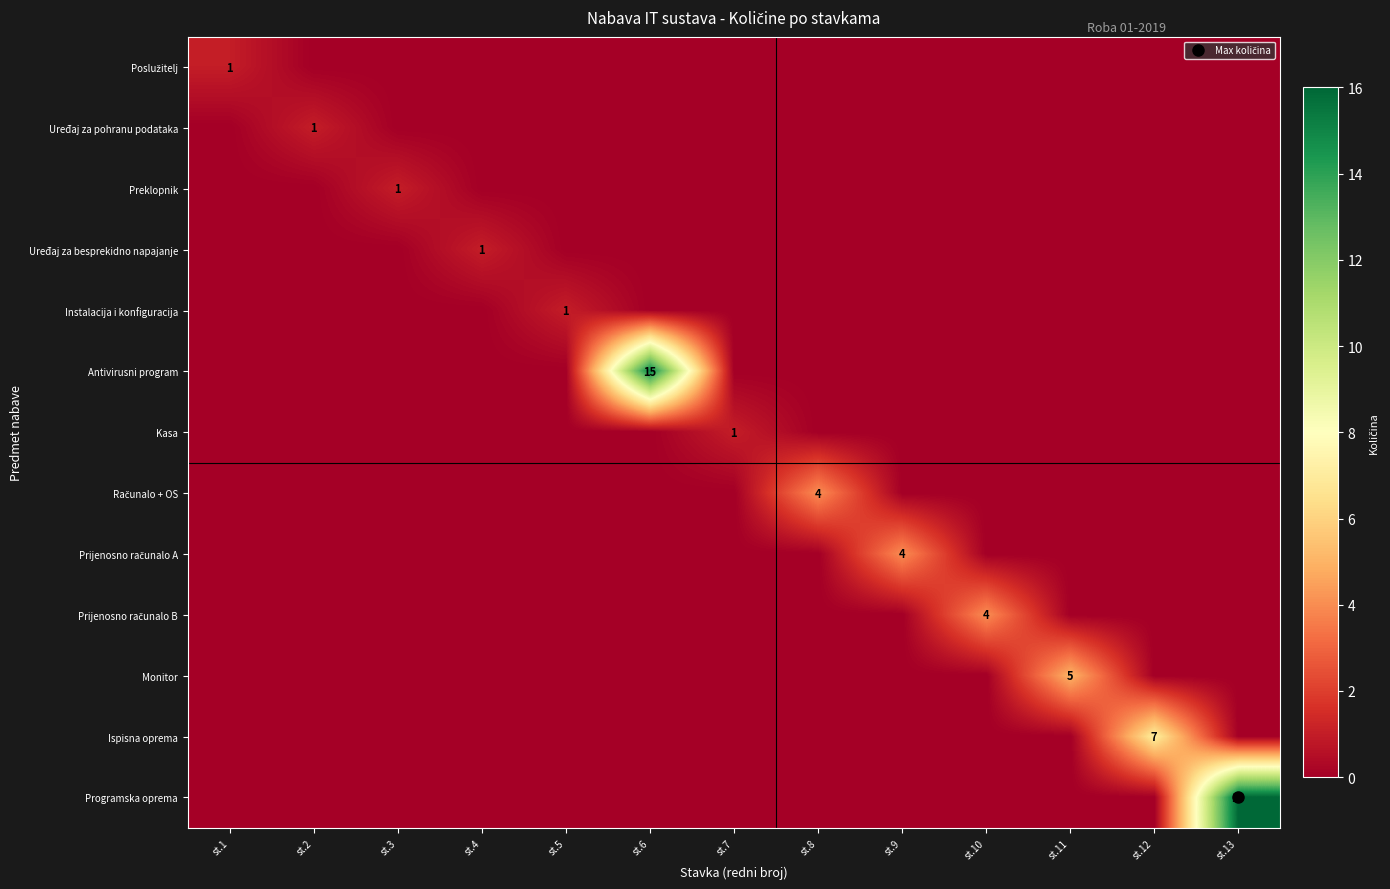

How many distinct data groups are displayed?

13